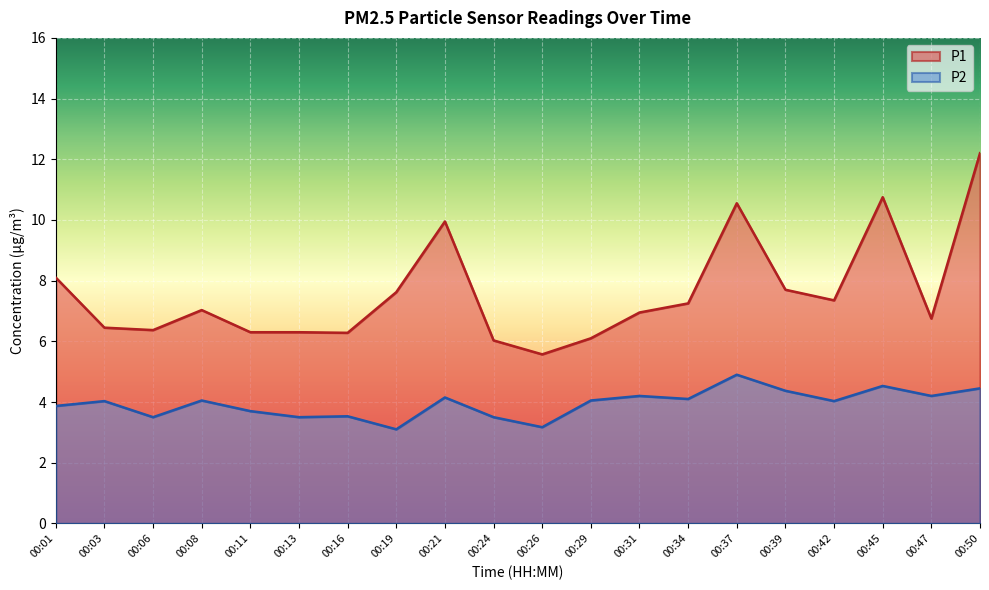

Reading left to right, list all the values displayed in this chart.

P1: 8.1	6.5	6.4	7.0	6.3	6.3	6.3	7.6	9.9	6.0	5.6	6.1	7.0	7.2	10.6	7.7	7.3	10.8	6.8	12.2
P2: 3.9	4.0	3.5	4.0	3.7	3.5	3.5	3.1	4.2	3.5	3.2	4.0	4.2	4.1	4.9	4.4	4.0	4.5	4.2	4.5